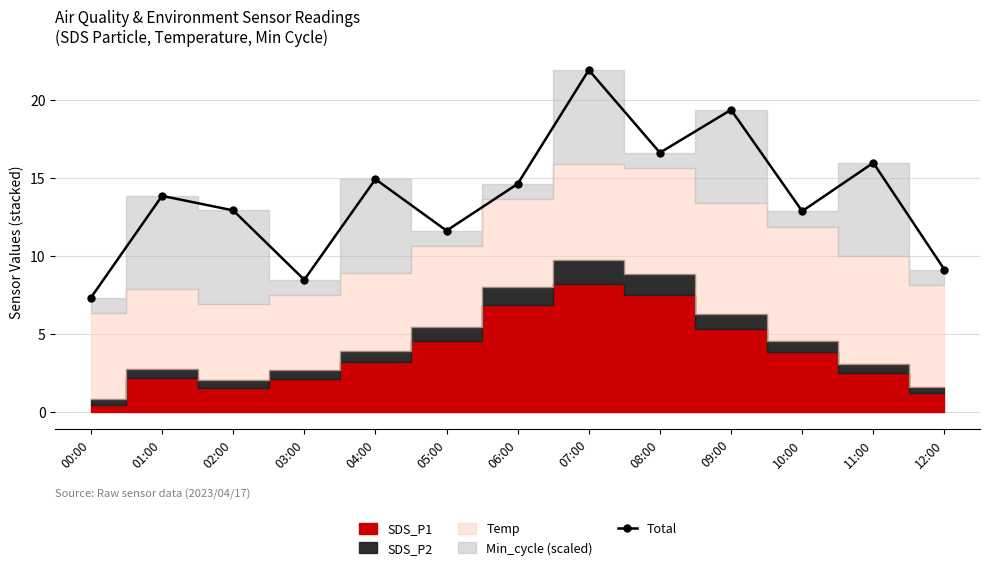

Which label corresponds to the largest value in the chart?

07:00